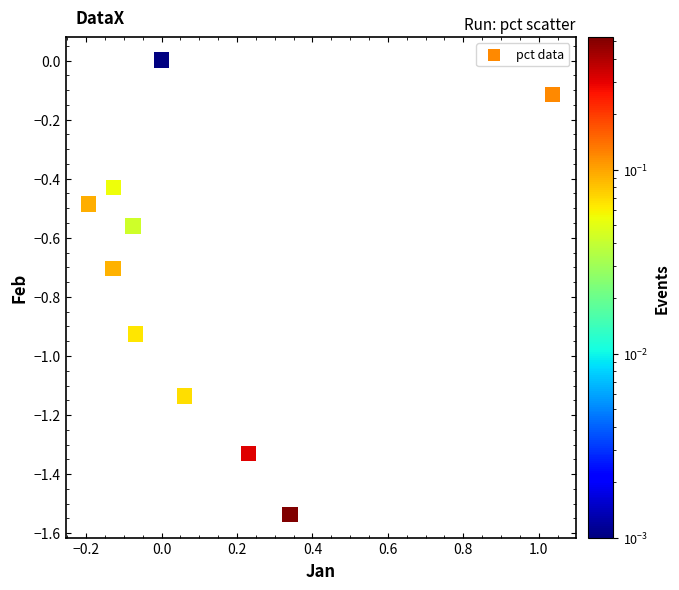

What is the range of X values (max minus min)?

1.2